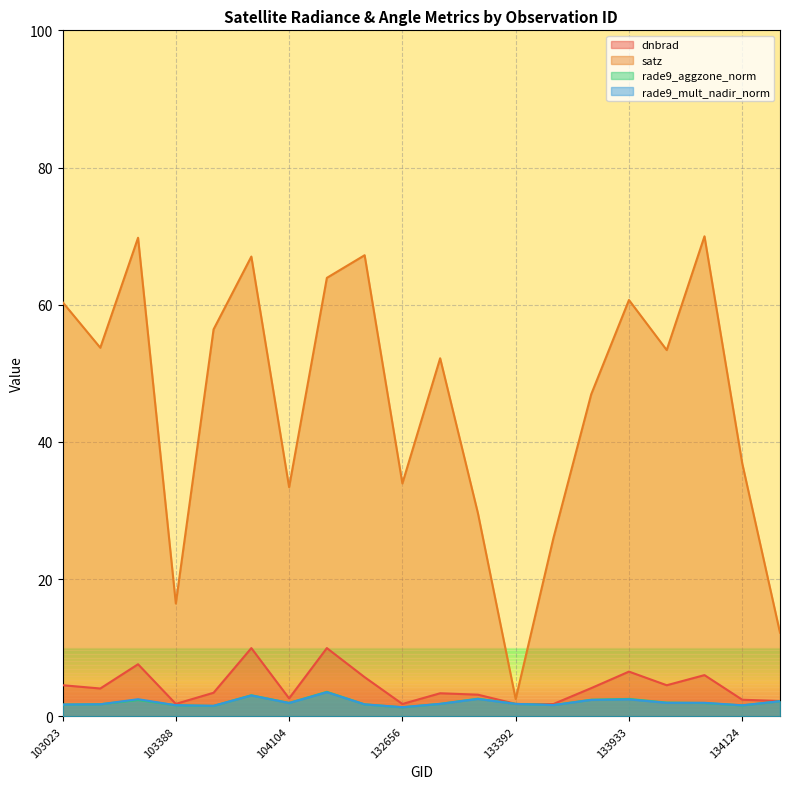

What is the sum of all rade9_aggzone_norm values?

41.4